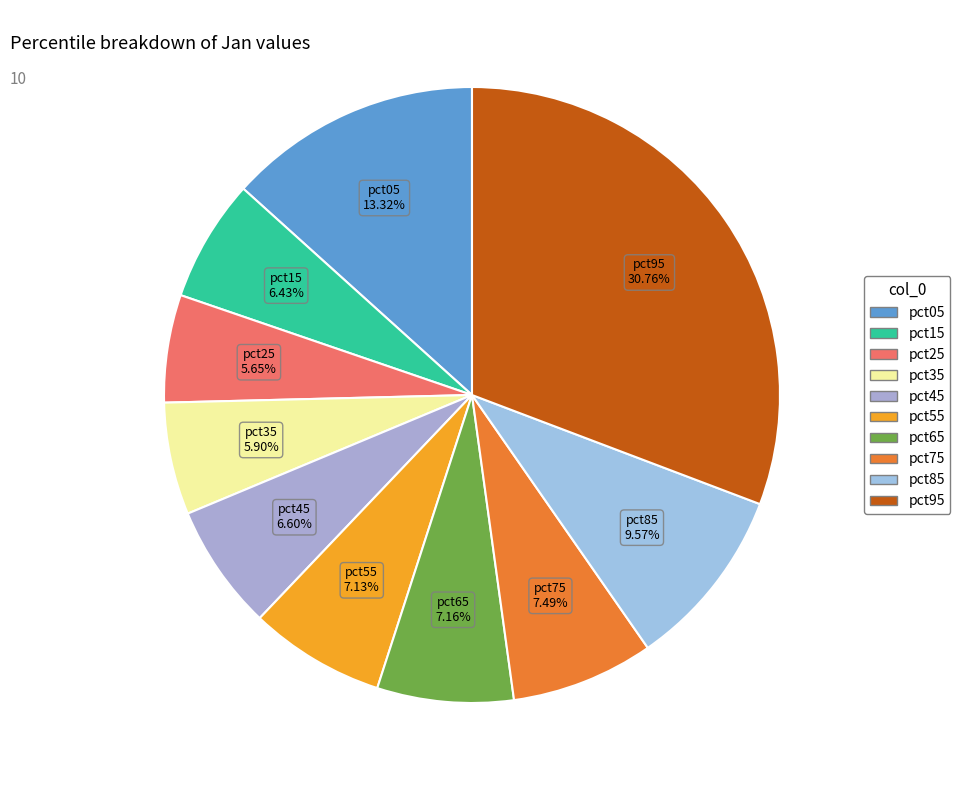

To the nearest percent, what percentage of the pie is pct05?

13%